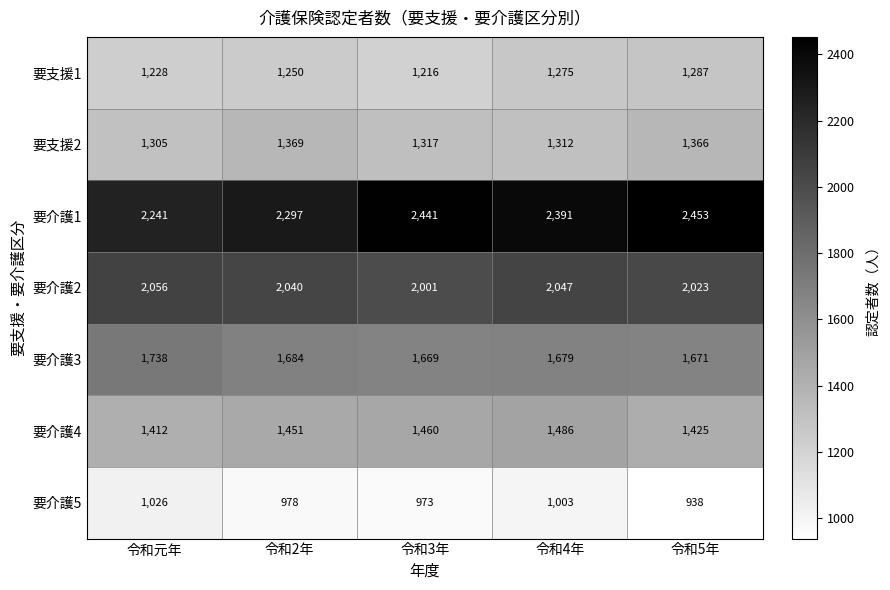

What is the difference between the maximum and second lowest values in the 要介護2 series?

33